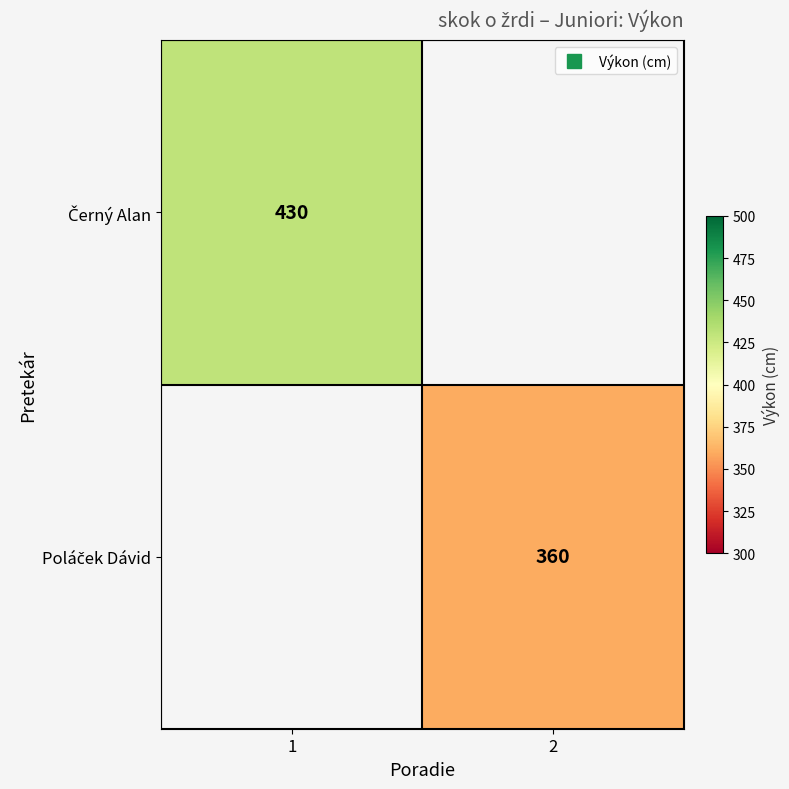

What is the maximum value shown in the chart?

430.0